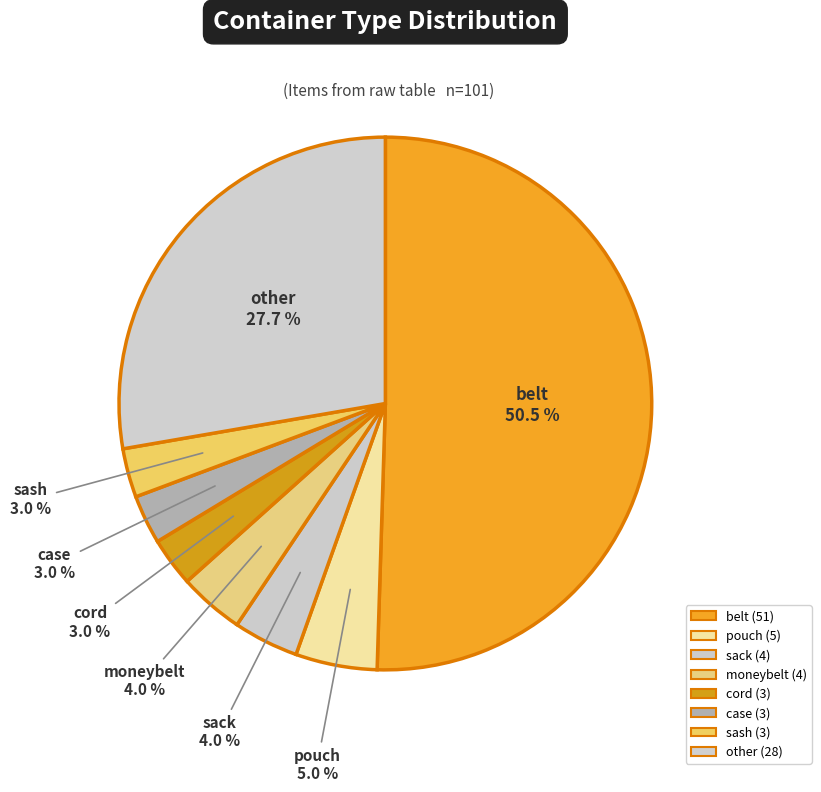

Do case and sash together represent more than half of the pie?

No